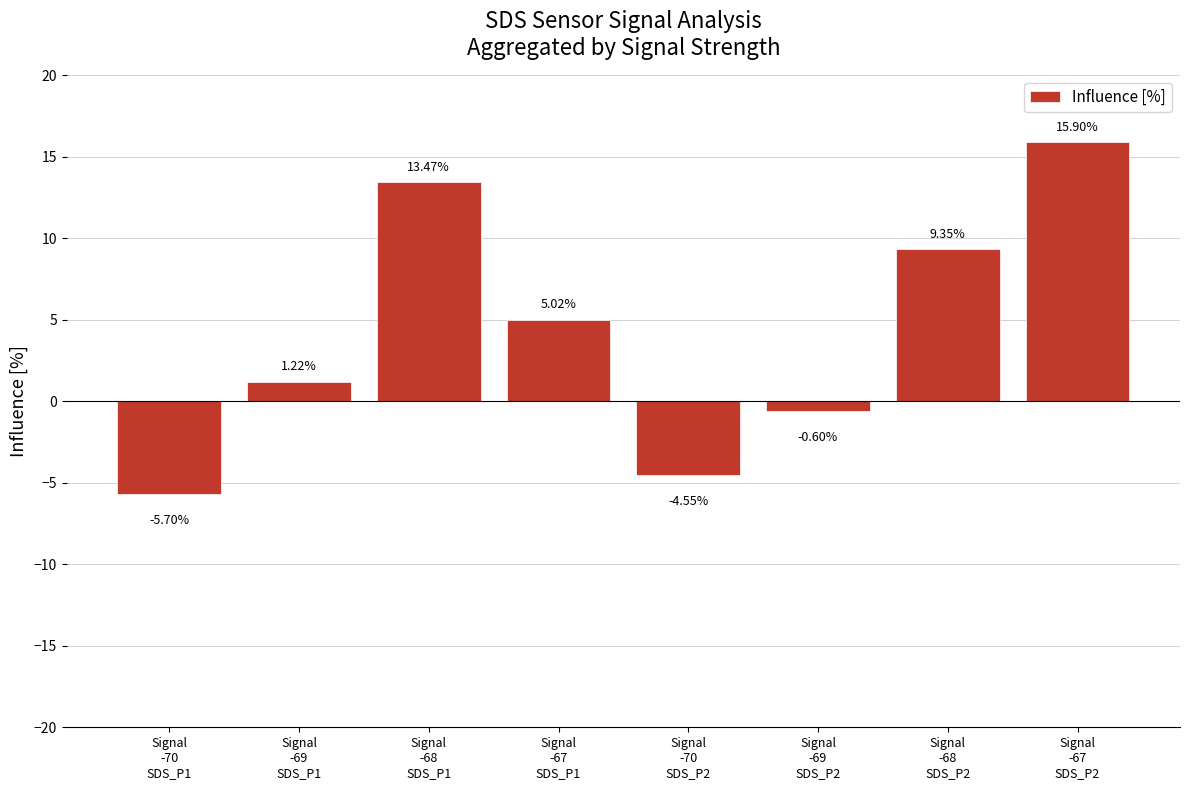

What is the minimum value shown in the chart?

-5.7